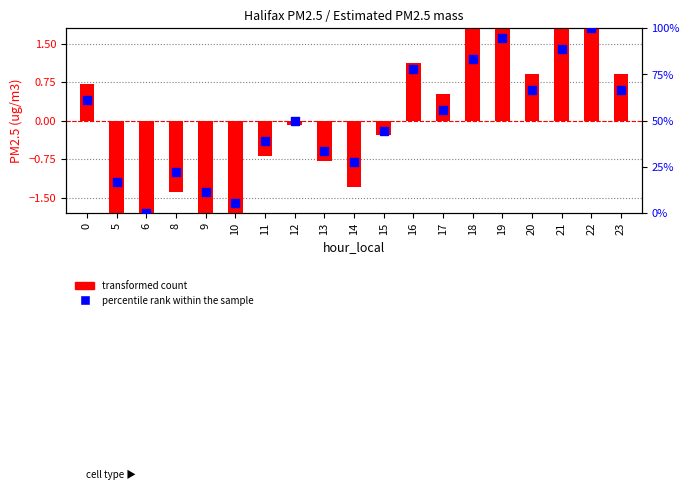

Is the value of transformed count at 16 greater than the value of percentile rank within the sample at 17?

No